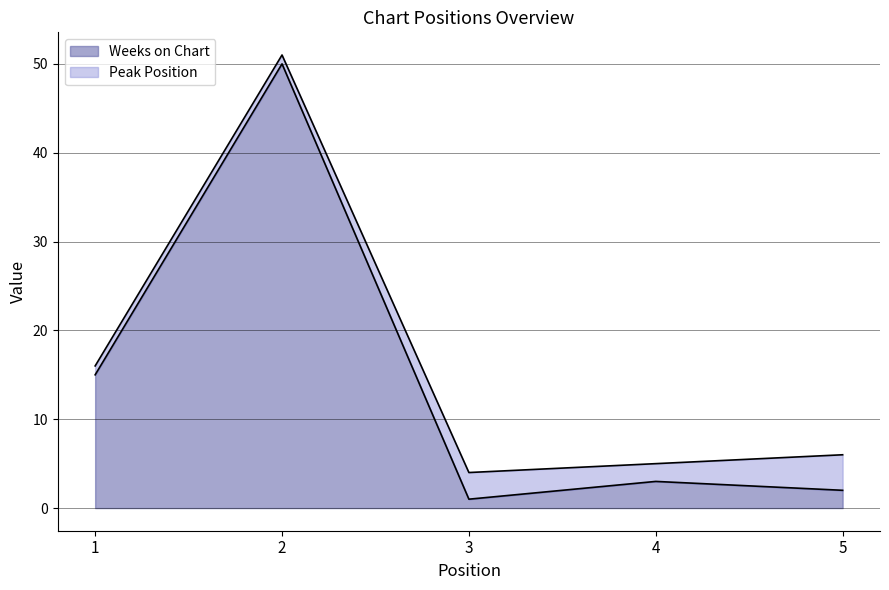

What is the value of the 4th point from the left?

3